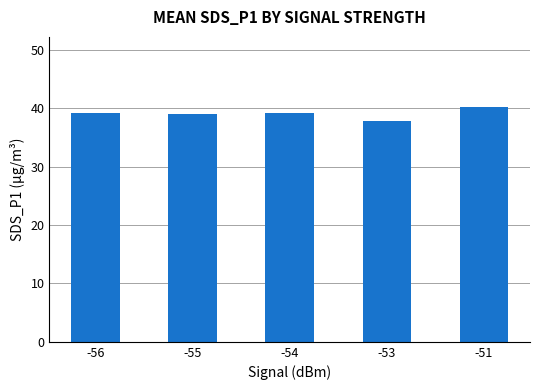

The chart shows a value of 52.6 at -51. True or false?

False